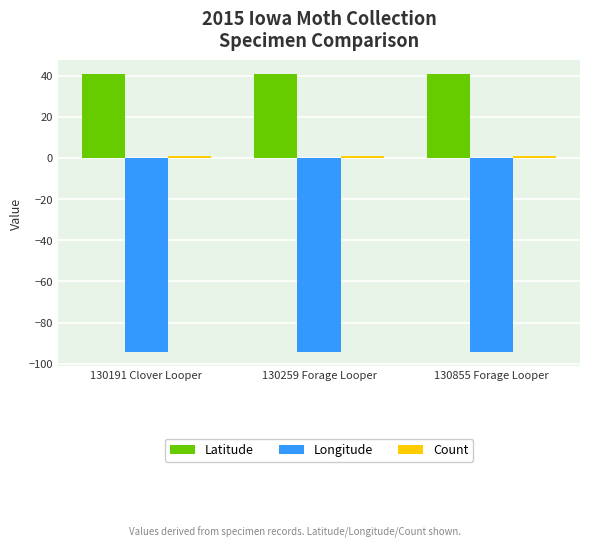

What is the smallest value displayed?

-94.1